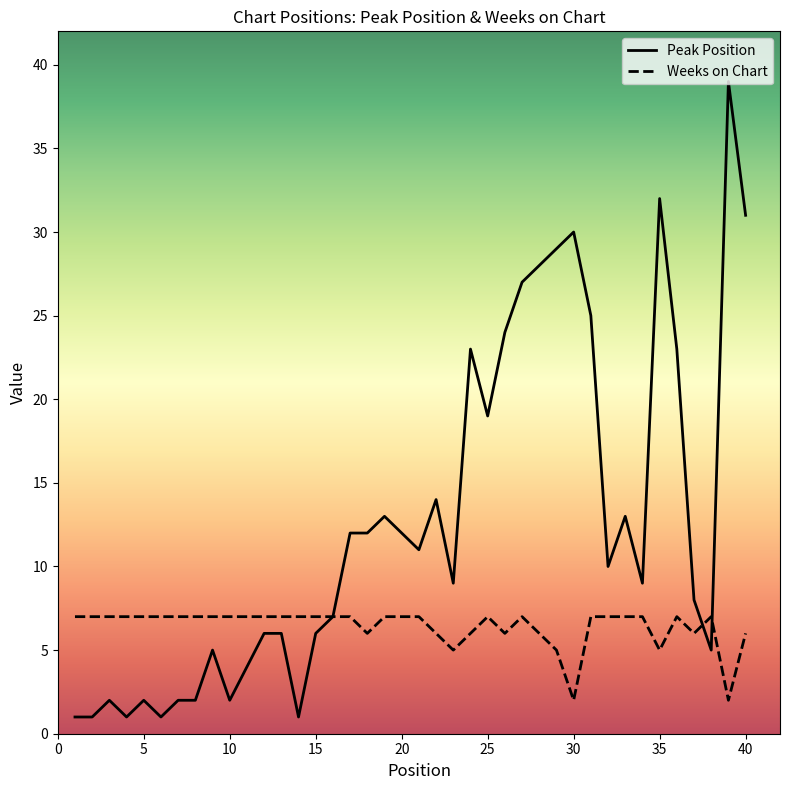

What is the smallest value displayed?

1